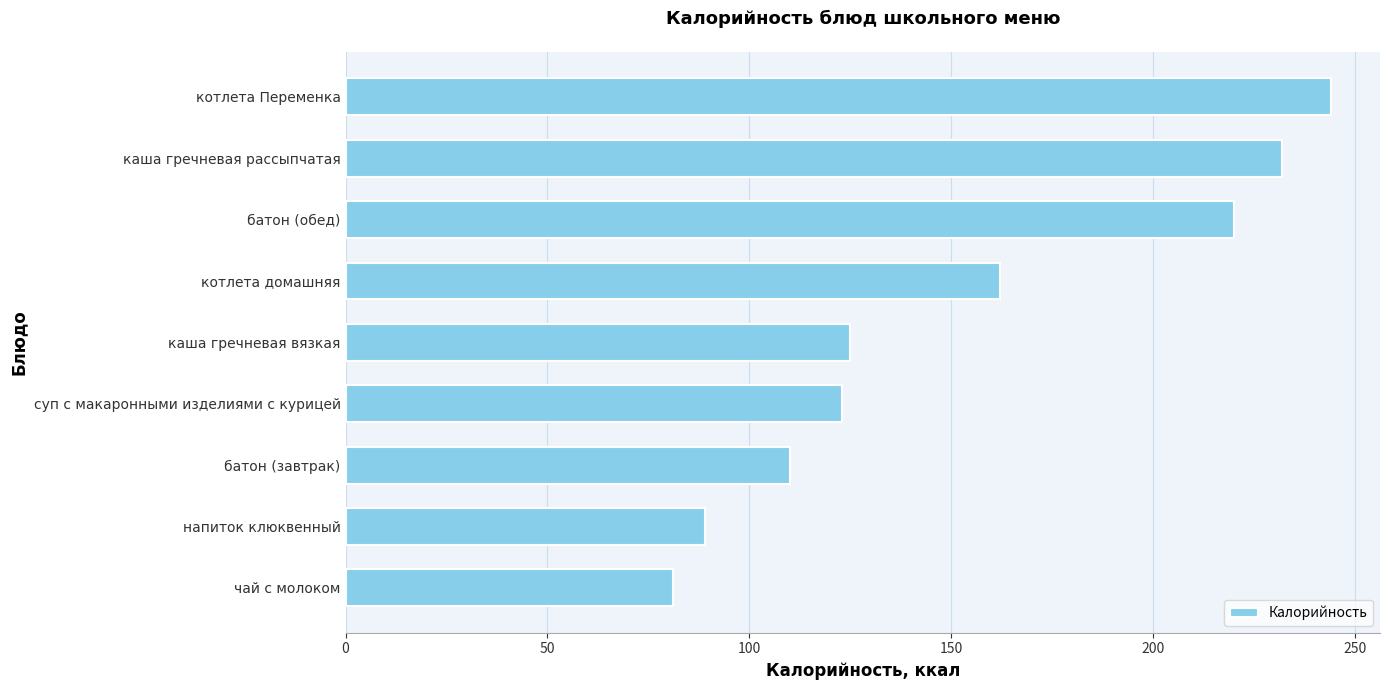

What is the change in value from напиток клюквенный to суп с макаронными изделиями с курицей?

+34